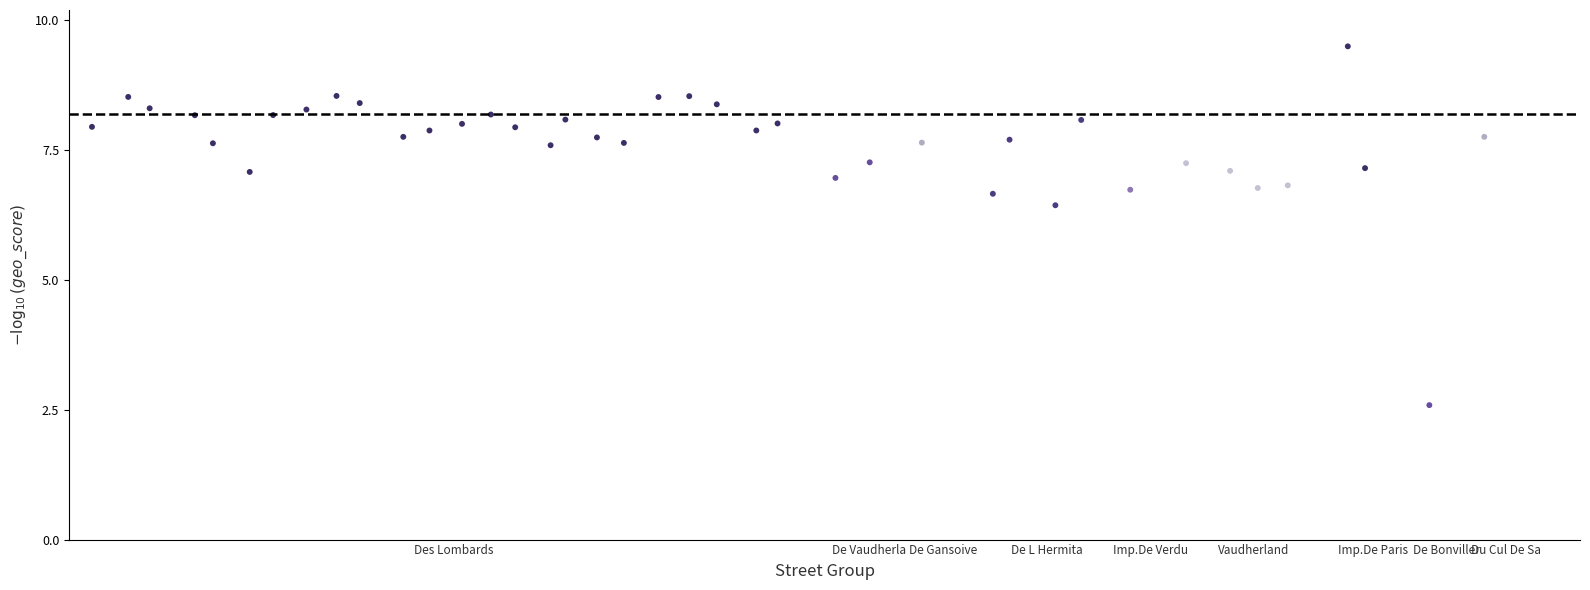

What is the range of Y values (max minus min)?

6.9